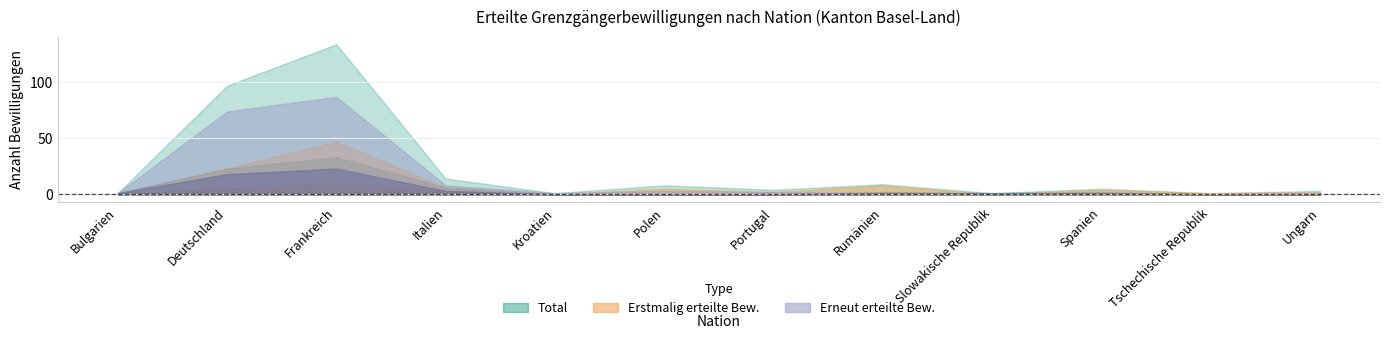

The value of Total (Frauen) at Deutschland is 6. True or false?

False